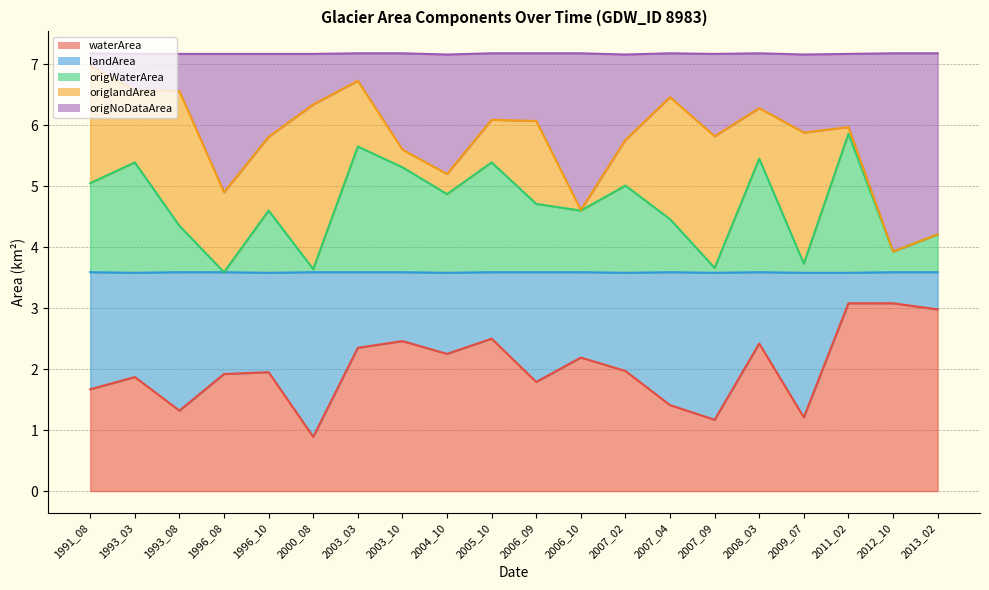

True or false: origNoDataArea and waterArea intersect in this chart.

False